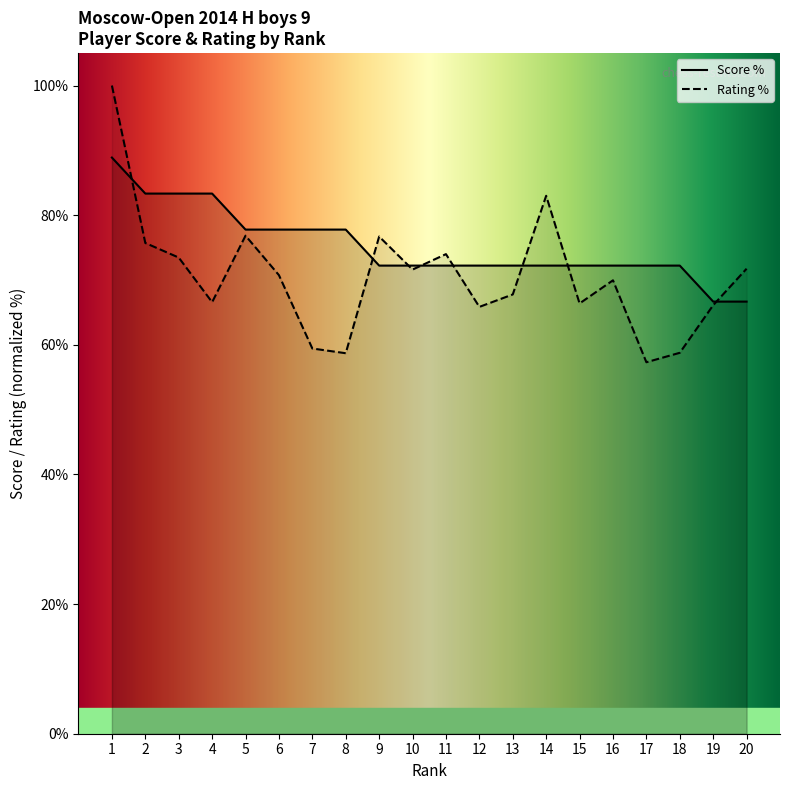

What is the average value?

75.3